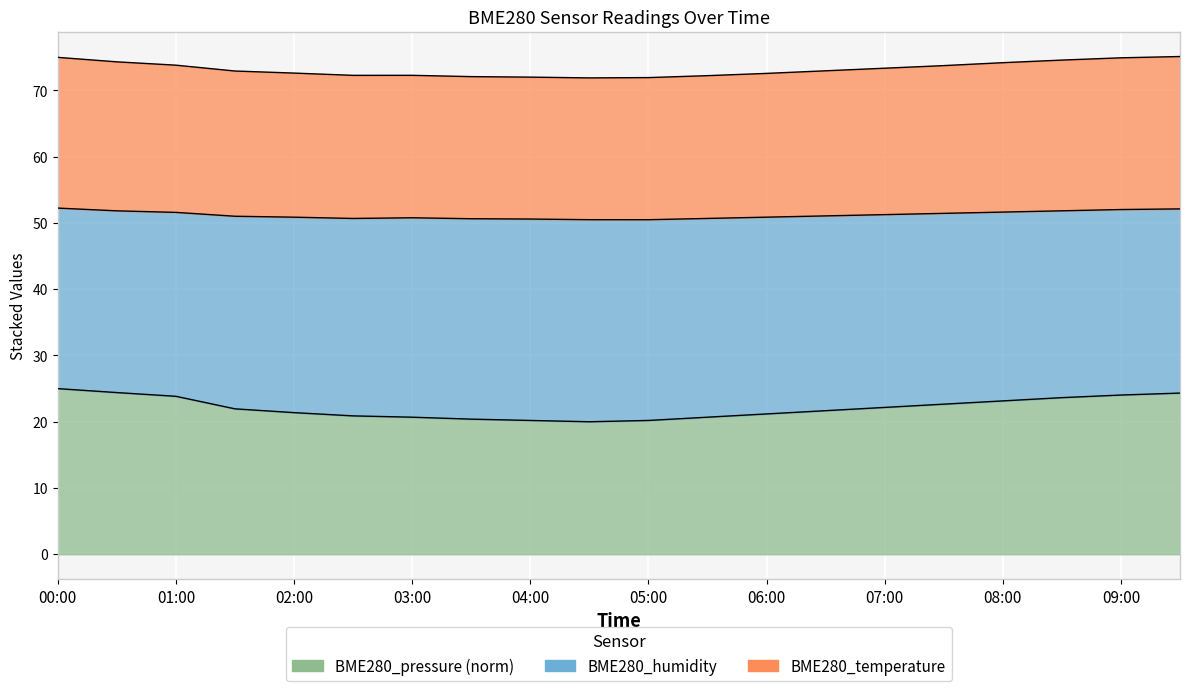

True or false: BME280_pressure has more than 0 points higher than both neighbors.

True